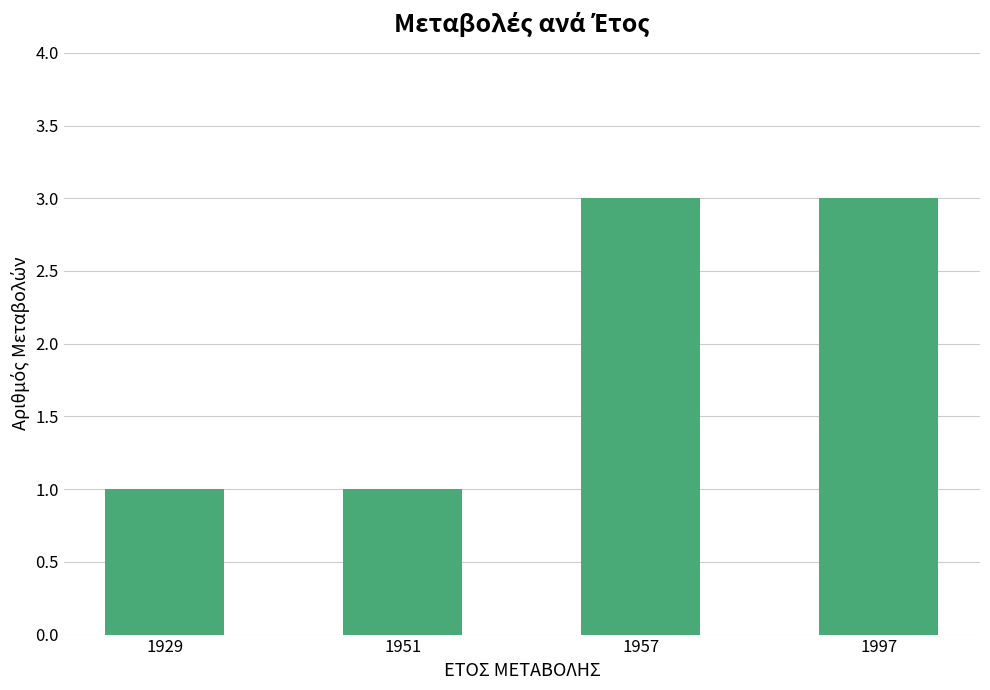

Reading left to right, what are all the values shown in this chart?

1929=1	1951=1	1957=3	1997=3